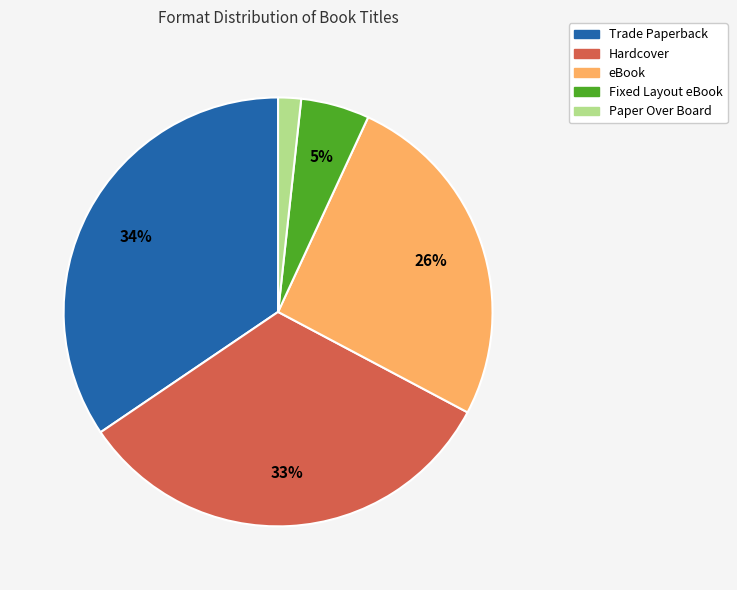

Between eBook and Paper Over Board, which is larger?

eBook